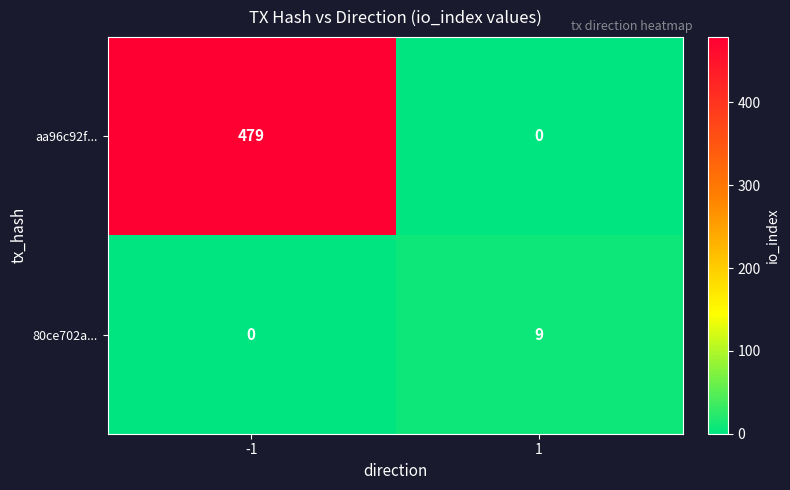

Which series changed the most between -1 and 1?

aa96c92f...